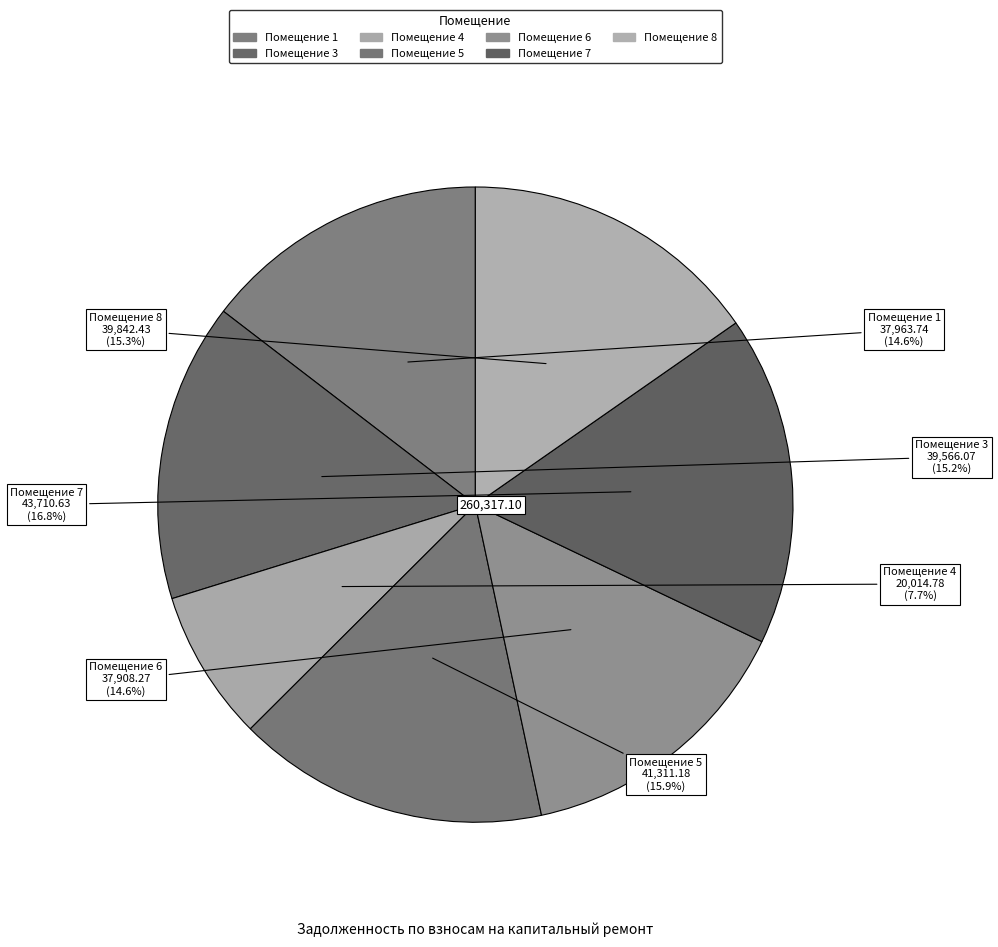

How many slices are in this pie chart?

7